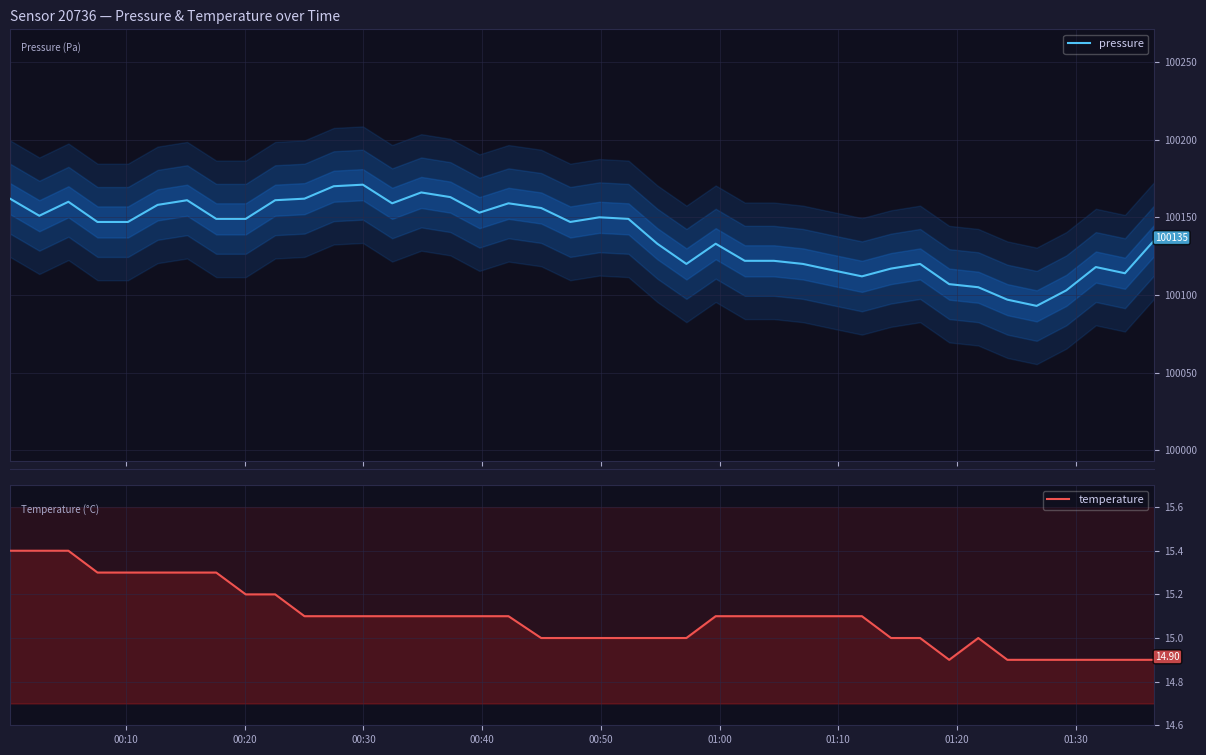

Which series has the widest spread of values?

pressure